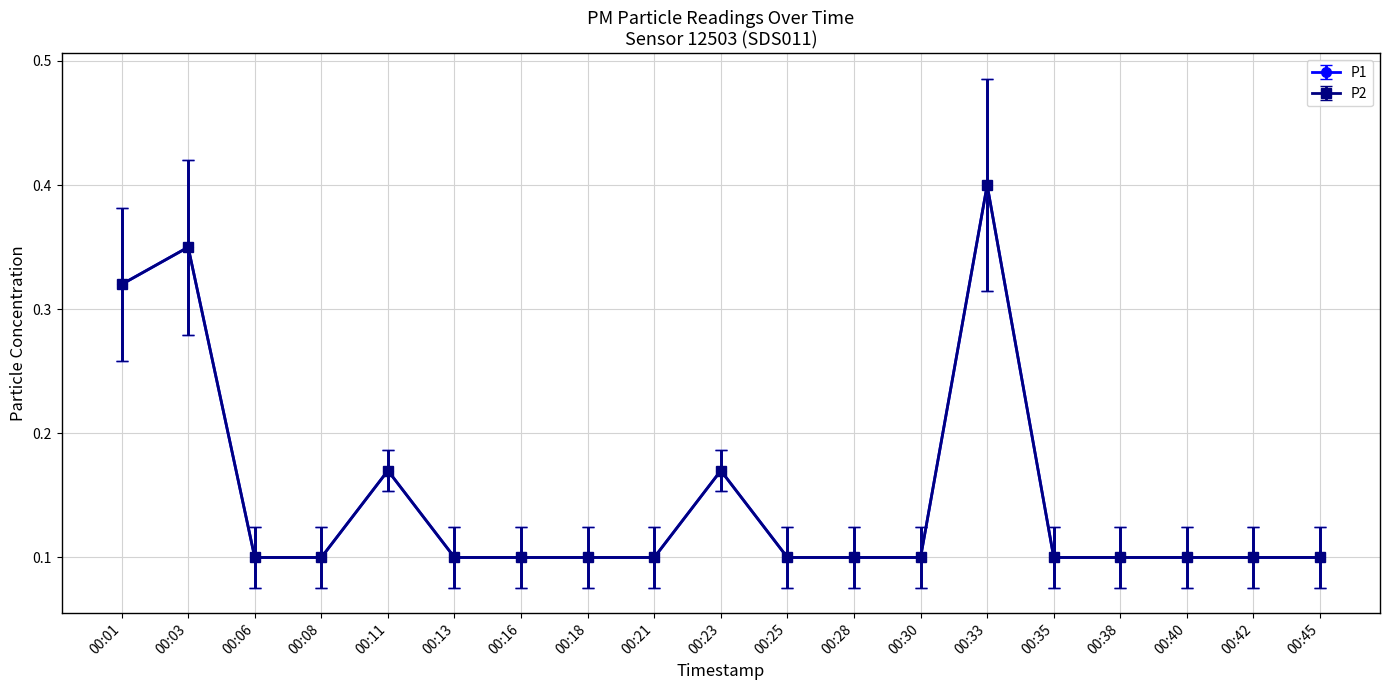

What is the value of the P1 point at the 9th from the left?

0.1